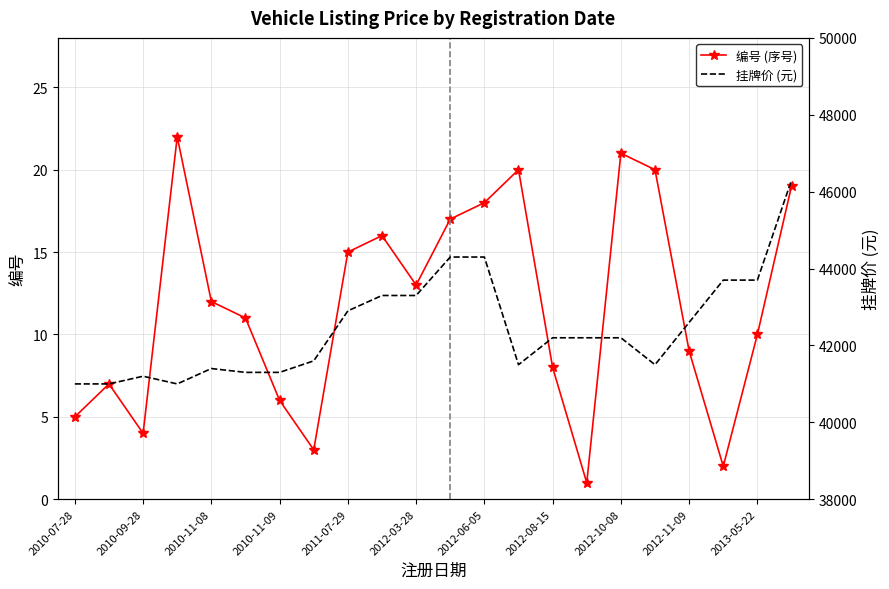

In 编号 (序号), how many points are higher than both neighbors (excluding endpoints)?

5